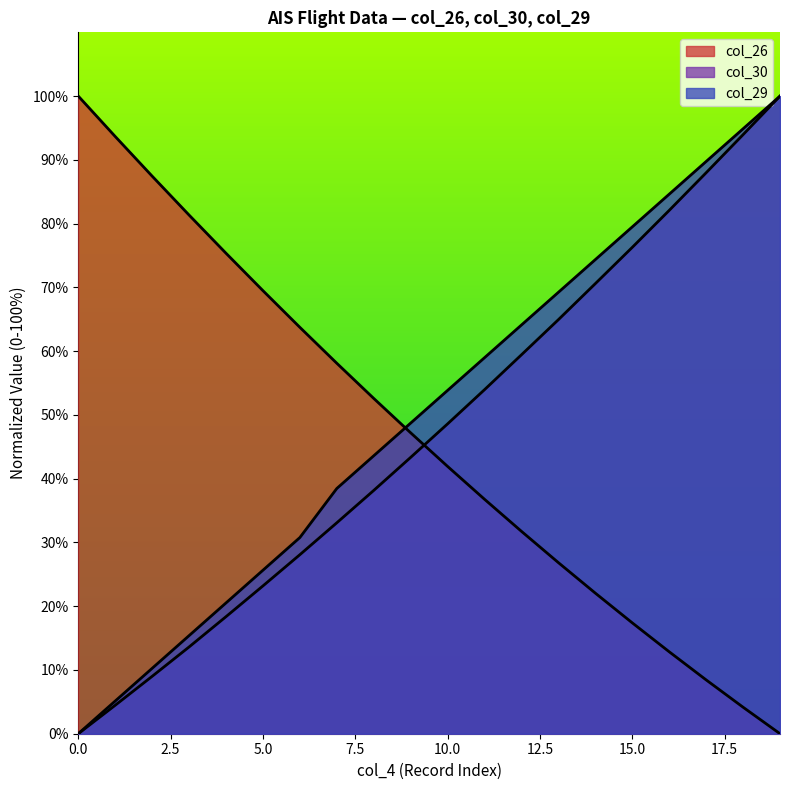

Reading left to right, transcribe all the data shown in this chart.

col_26: 100.0	93.7	87.4	81.3	75.4	69.5	63.7	58.1	52.6	47.2	41.9	36.8	31.7	26.8	22.0	17.4	12.9	8.4	4.2	0.0
col_30: 0.0	4.5	9.0	13.6	18.4	23.2	28.1	33.1	38.2	43.3	48.6	54.0	59.4	64.9	70.6	76.3	82.1	88.0	94.0	100.0
col_29: 0.0	5.1	10.3	15.4	20.5	25.6	30.8	38.5	43.6	48.7	53.8	59.0	64.1	69.2	74.4	79.5	84.6	89.7	94.9	100.0